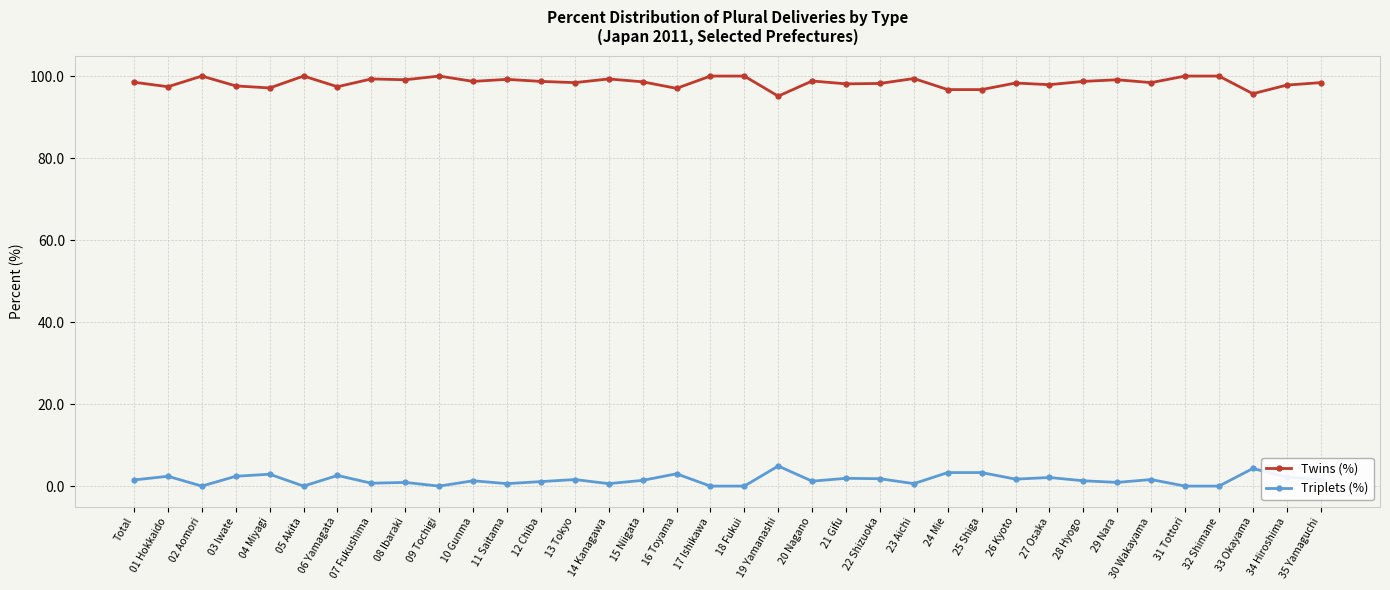

True or false: Triplets (%) and Twins (%) intersect in this chart.

False